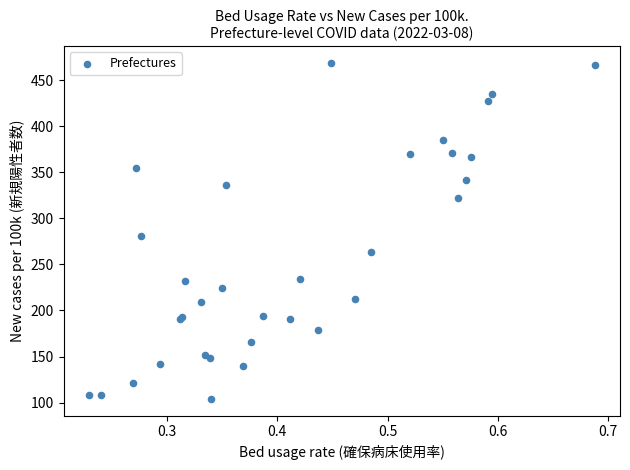

What Y value in the scatter plot is closest to 286?

280.8